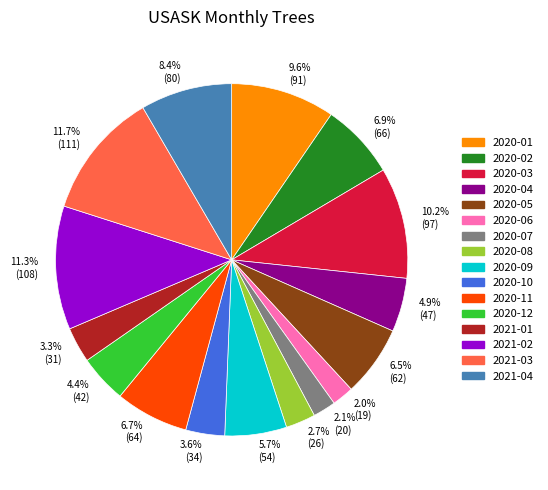

Is the sum of 2020-08 and 2020-01 greater than half?

No